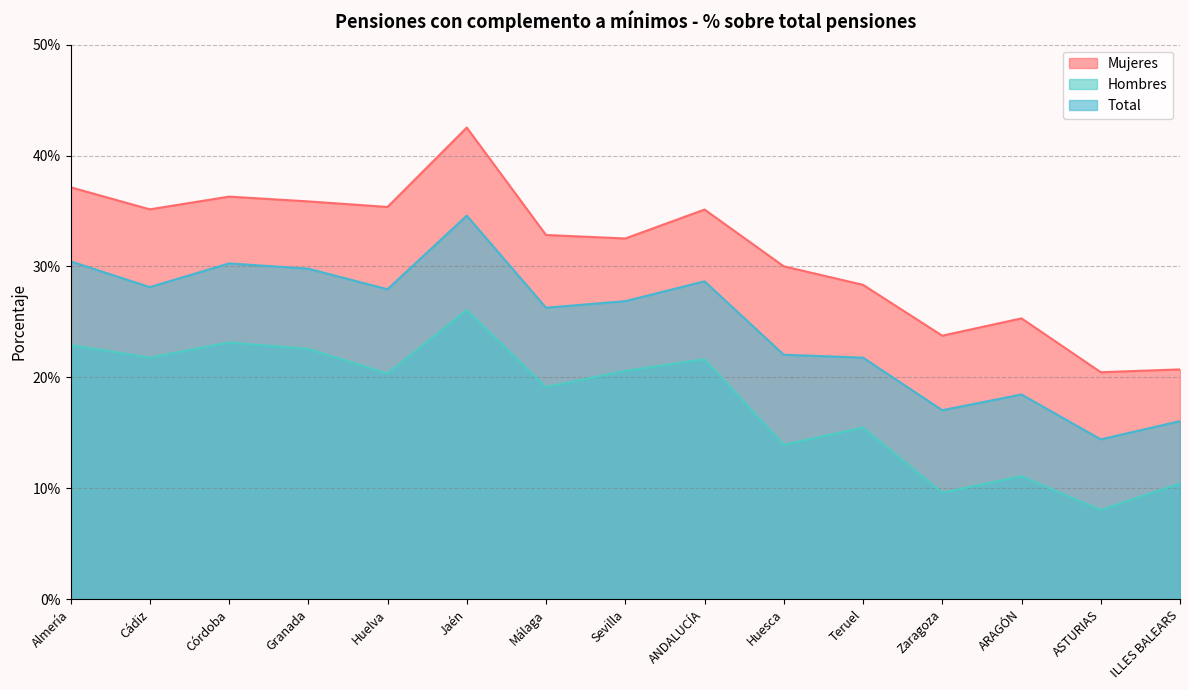

How many interior local valleys does the Total series have?

5